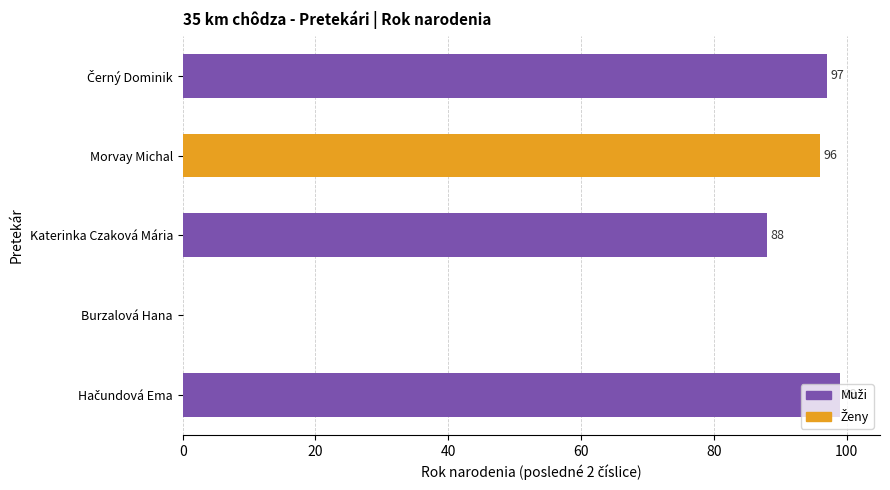

Count the number of data series in this chart.

1